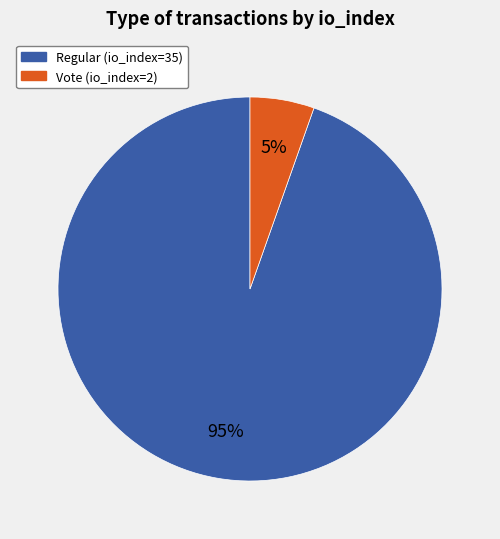

How many segments does this pie chart have?

2